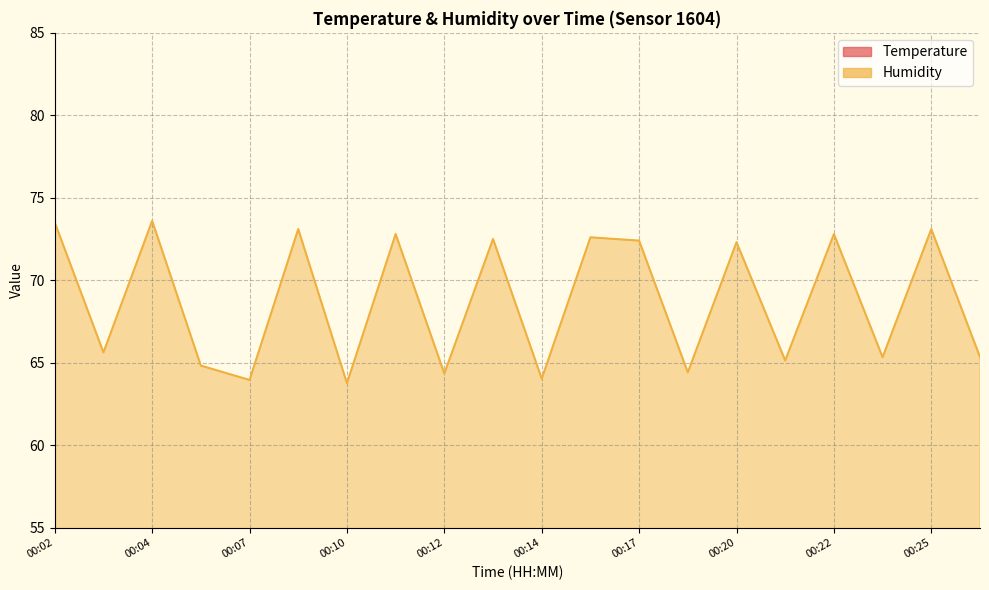

True or false: Humidity and Temperature cross at least once.

False